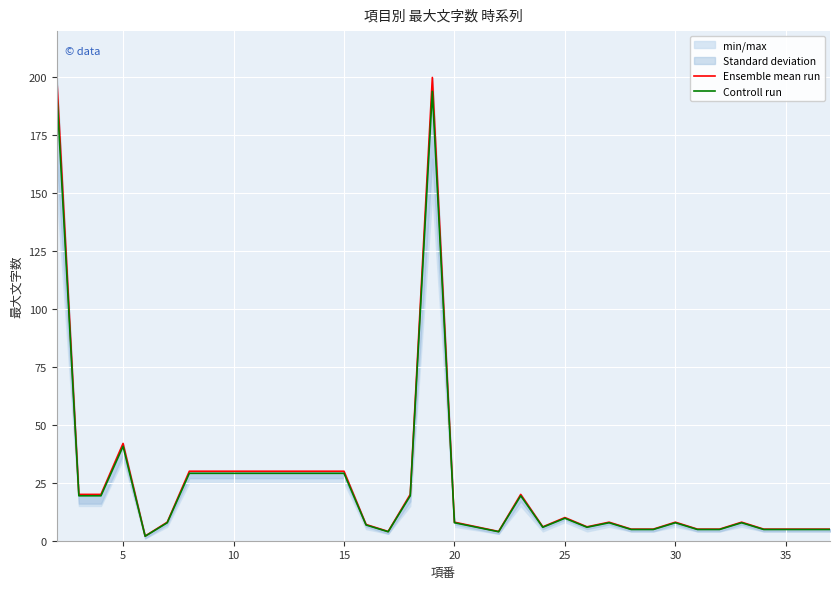

At how many categories does at least one series exceed 141?

2